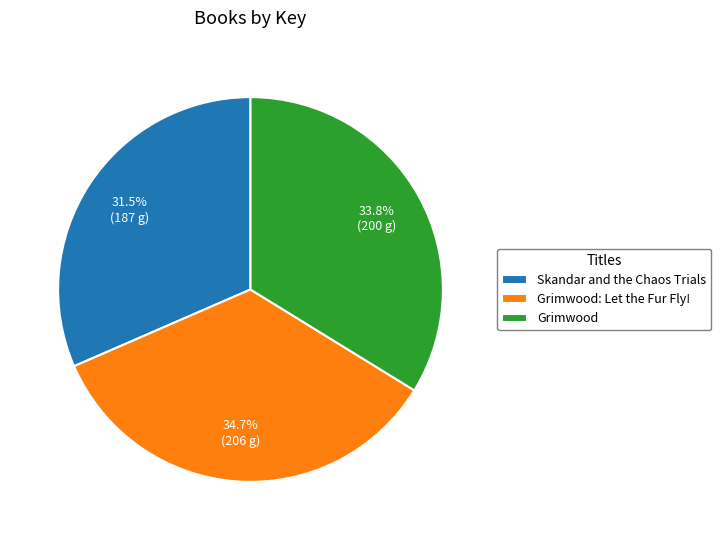

Rank the categories by value from lowest to highest.

Skandar and the Chaos Trials, Grimwood, Grimwood: Let the Fur Fly!